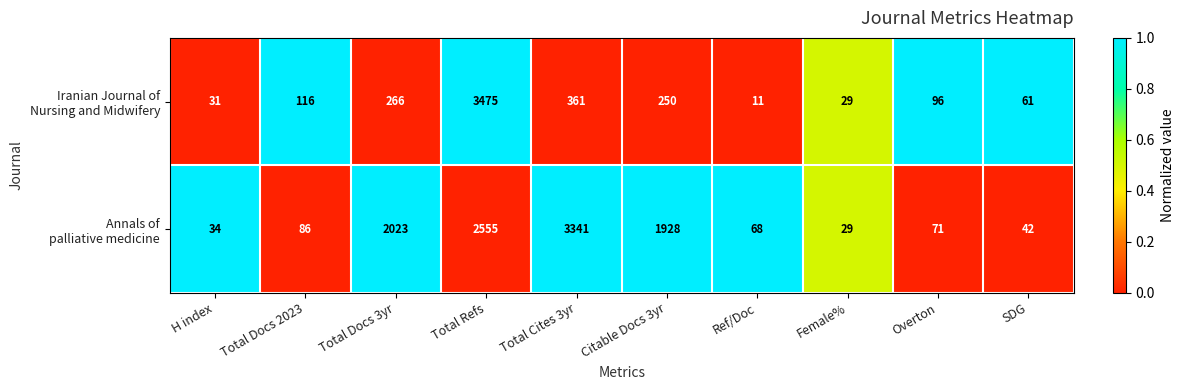

Which label corresponds to the smallest value in the chart?

Ref/Doc